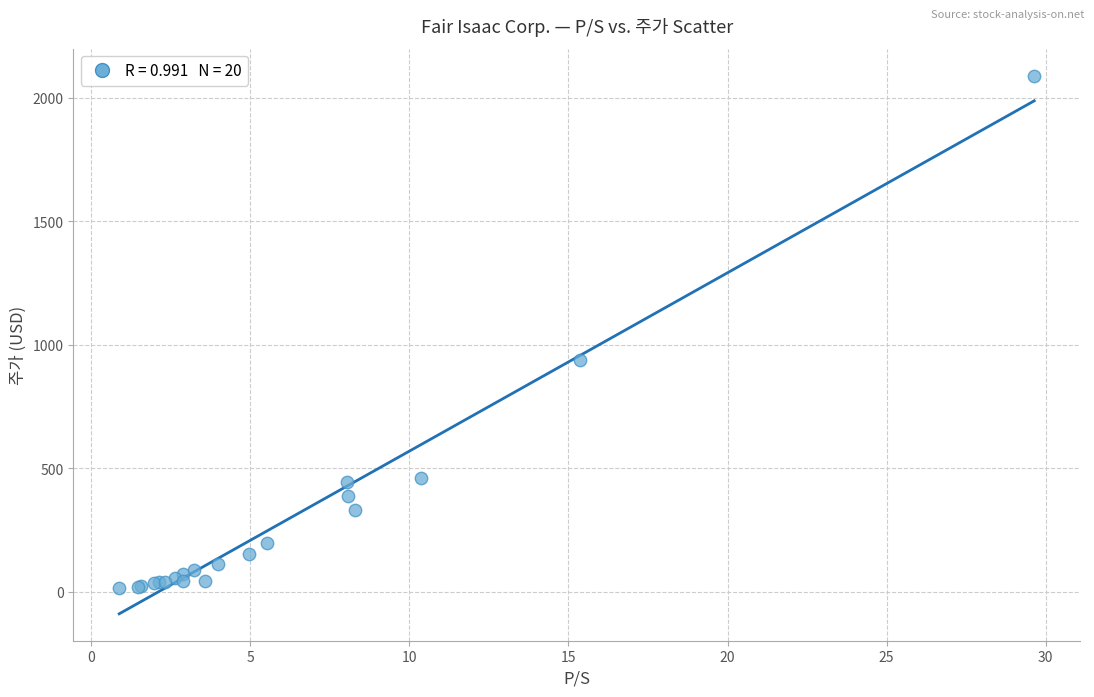

What Y value in the scatter plot is closest to 1052?

940.4